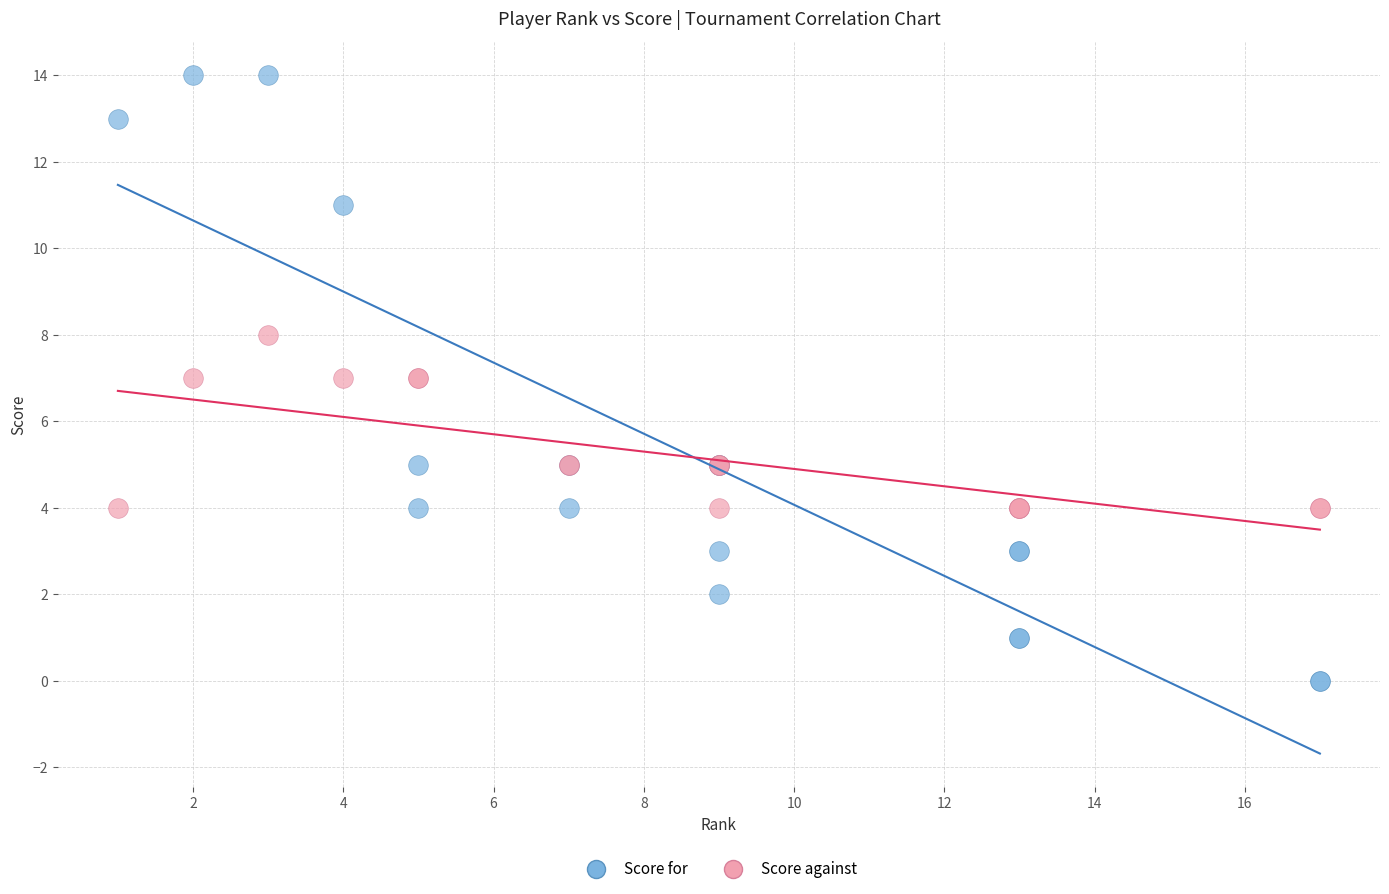

What are all the series names shown in the legend?

Score for, Score against